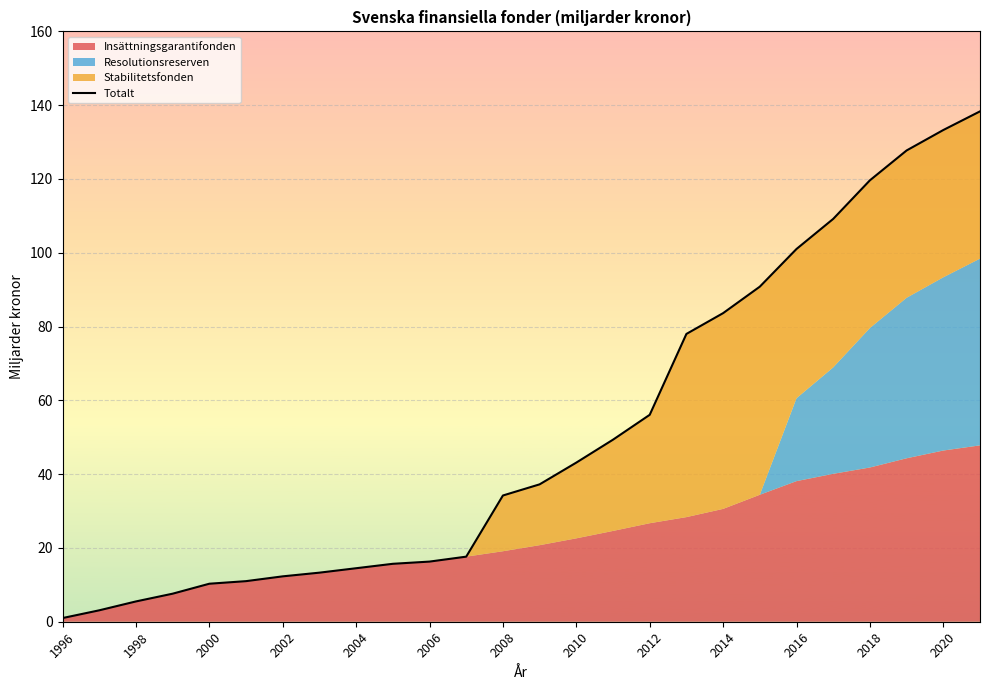

The chart shows a value of 59.4 at 2020. True or false?

False